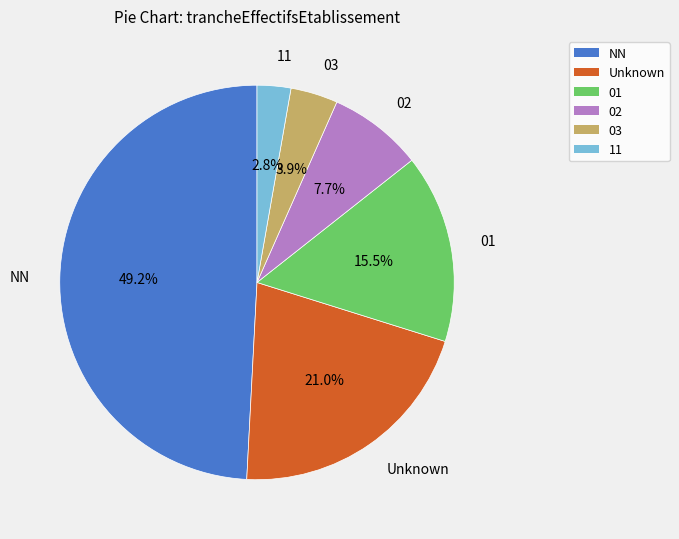

Does any single category account for the majority?

No